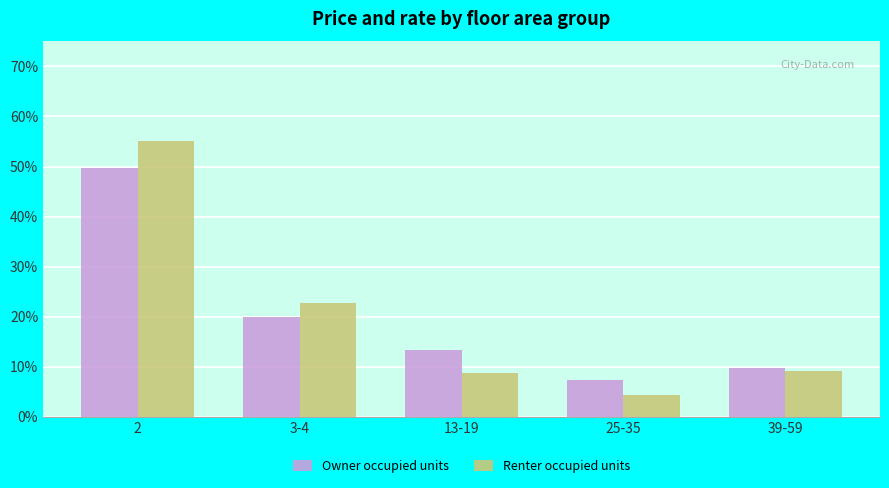

Reading left to right, transcribe all the data shown in this chart.

Owner occupied units: 2=49.8	3-4=20.0	13-19=13.3	25-35=7.3	39-59=9.7
Renter occupied units: 2=55.0	3-4=22.8	13-19=8.7	25-35=4.4	39-59=9.1